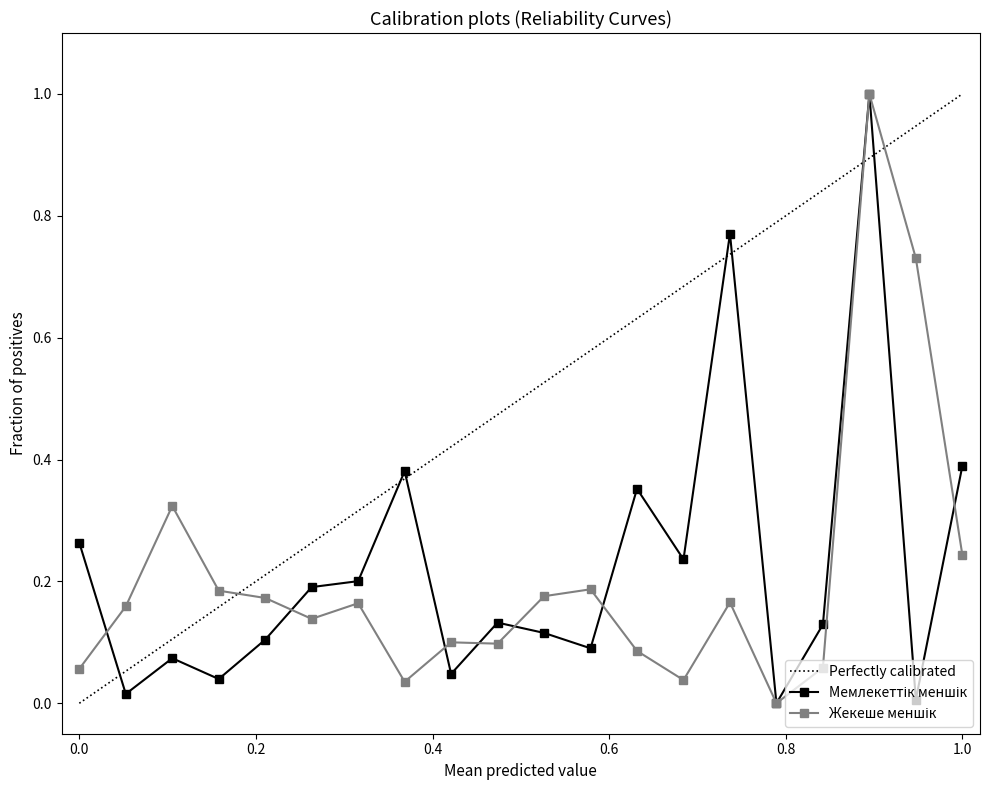

How many categories are shown in the chart?

20